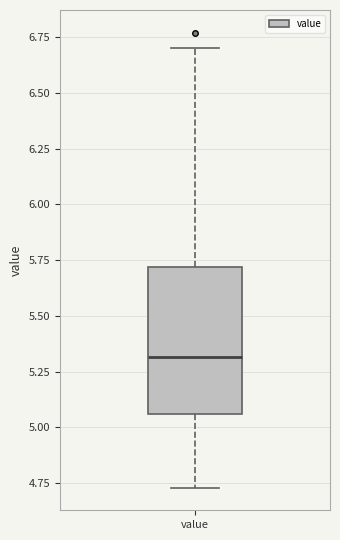

Read this box plot against the y-axis: the position of the median line, the range covered by the box, and the ends of both whiskers. The values are not printed on the chart, so give them approximately, as read against the axis.

median 5.30, box 5.05 to 5.70, whiskers 4.75 to 6.70